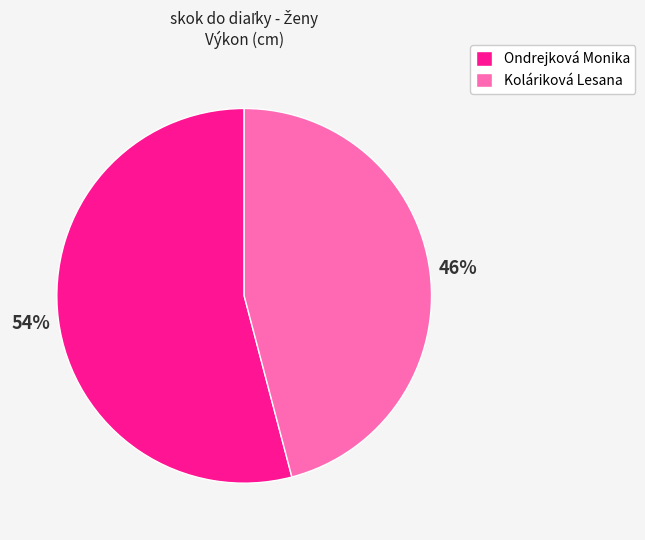

Which category has the biggest portion of the pie?

Ondrejková Monika